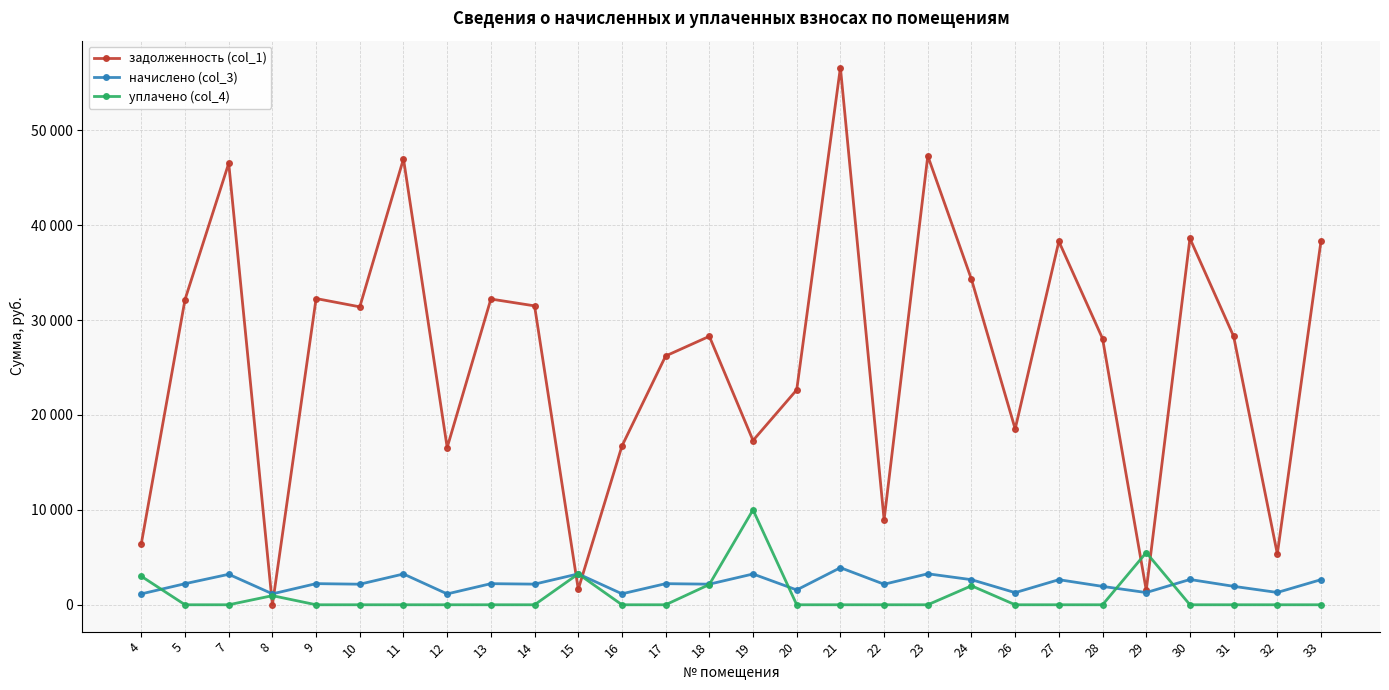

True or false: начислено (col_3) and задолженность (col_1) cross at least once.

True